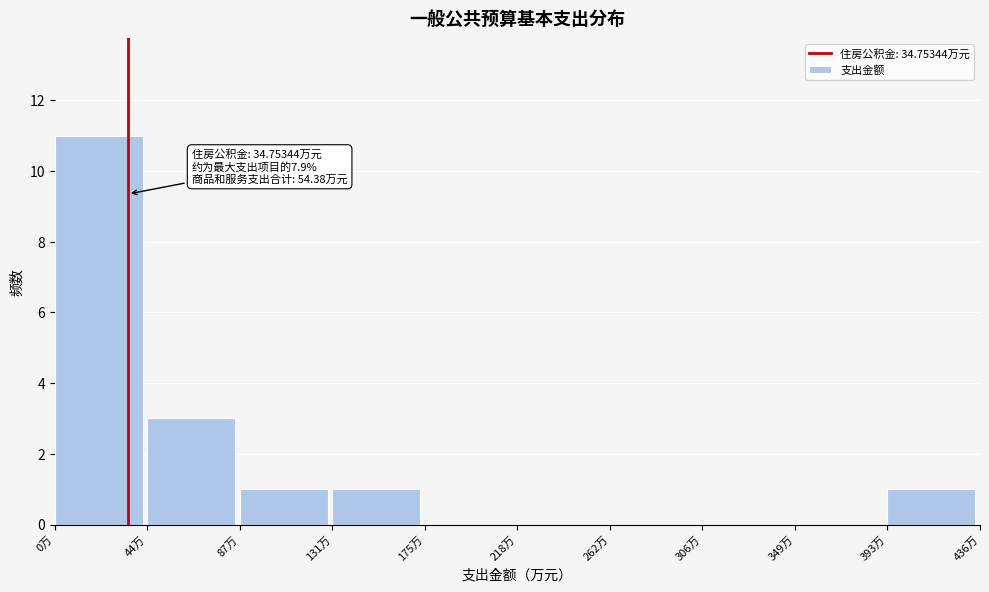

Which range on the x-axis has the tallest bar?

0 to 45